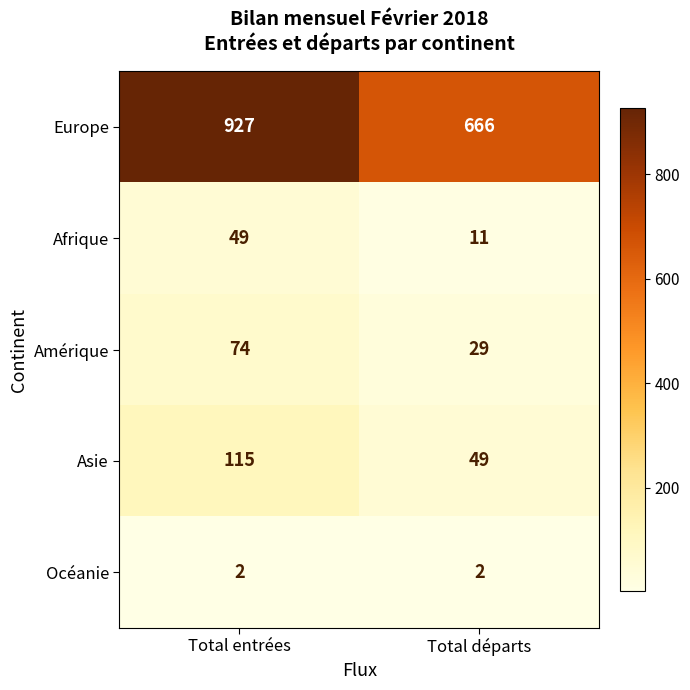

What is the spread (max minus min) of values at Total départs?

664